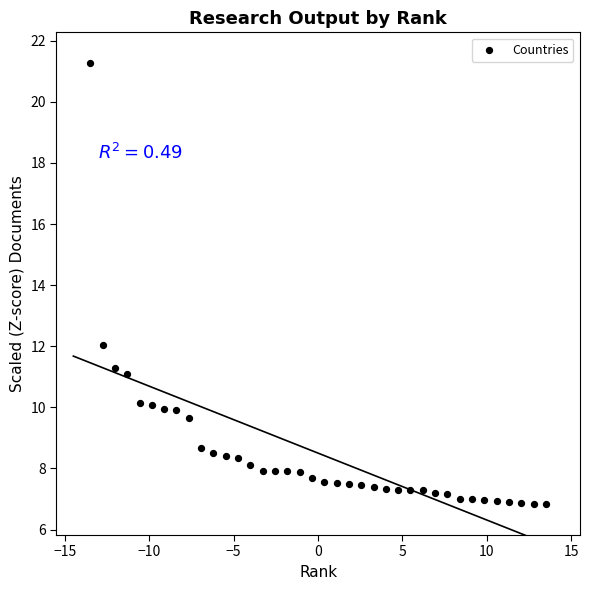

What is the range of X values (max minus min)?

27.0